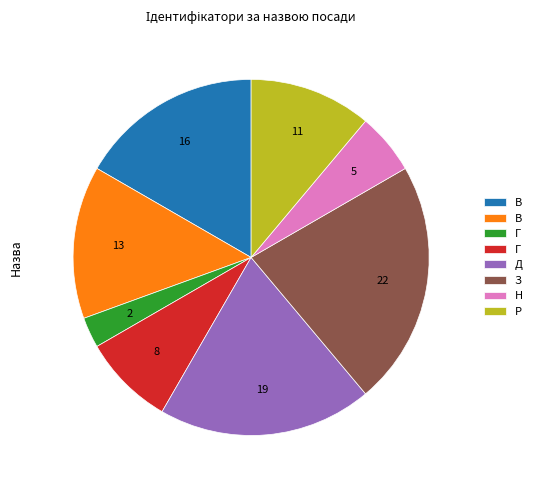

Does any single category account for the majority?

No